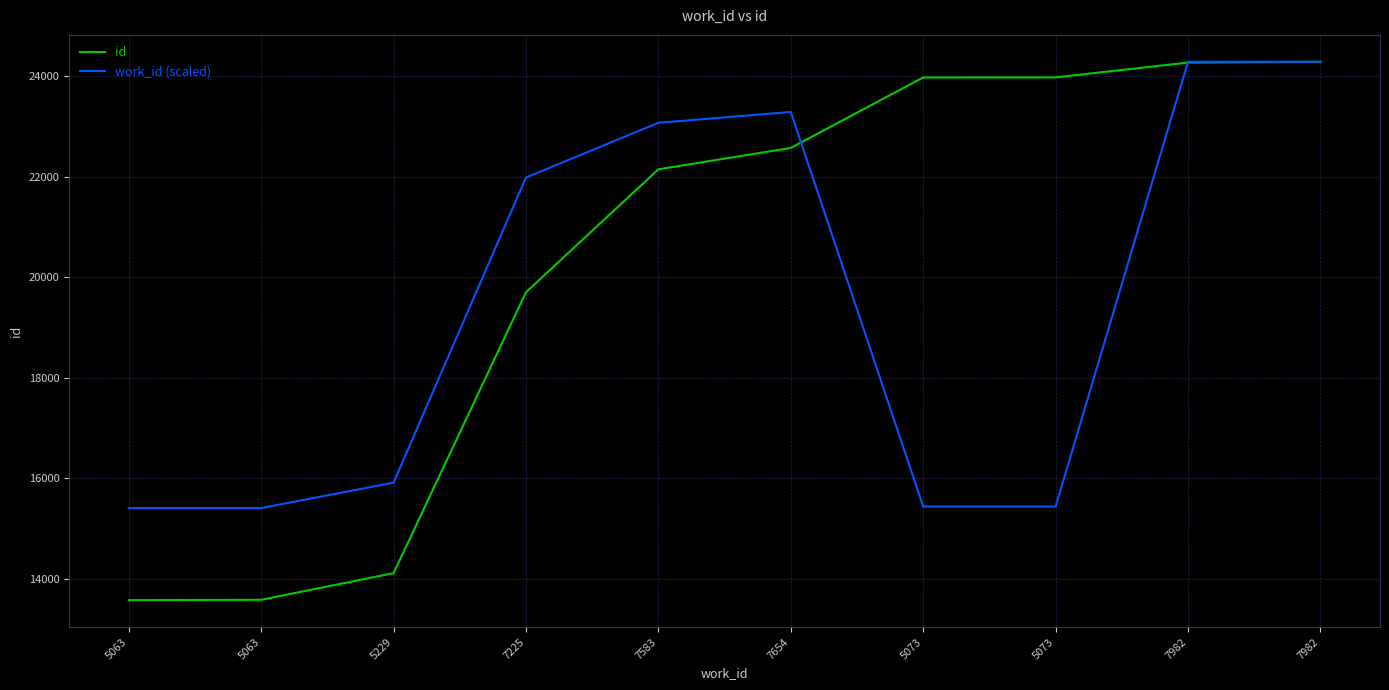

Does the chart have visible grid lines?

Yes